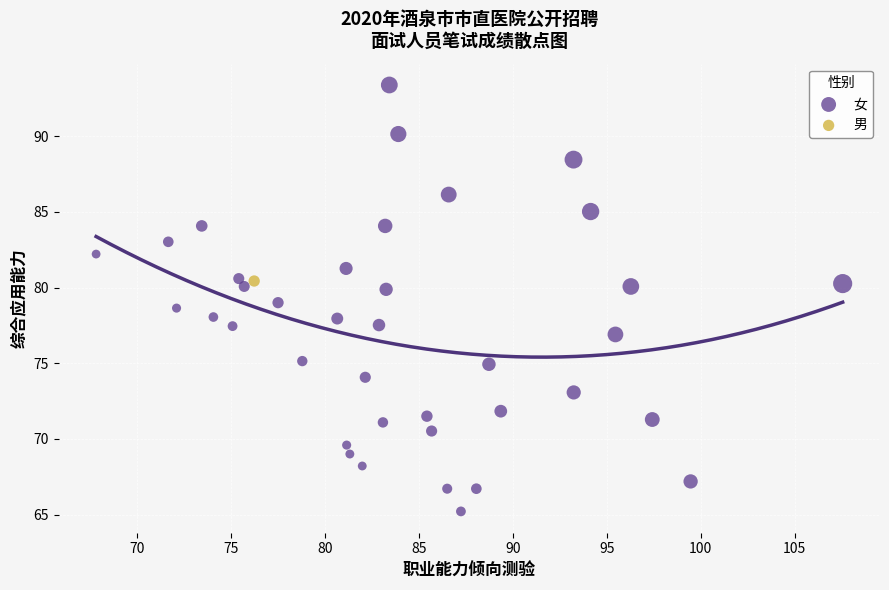

What are all the series names shown in the legend?

女, 男